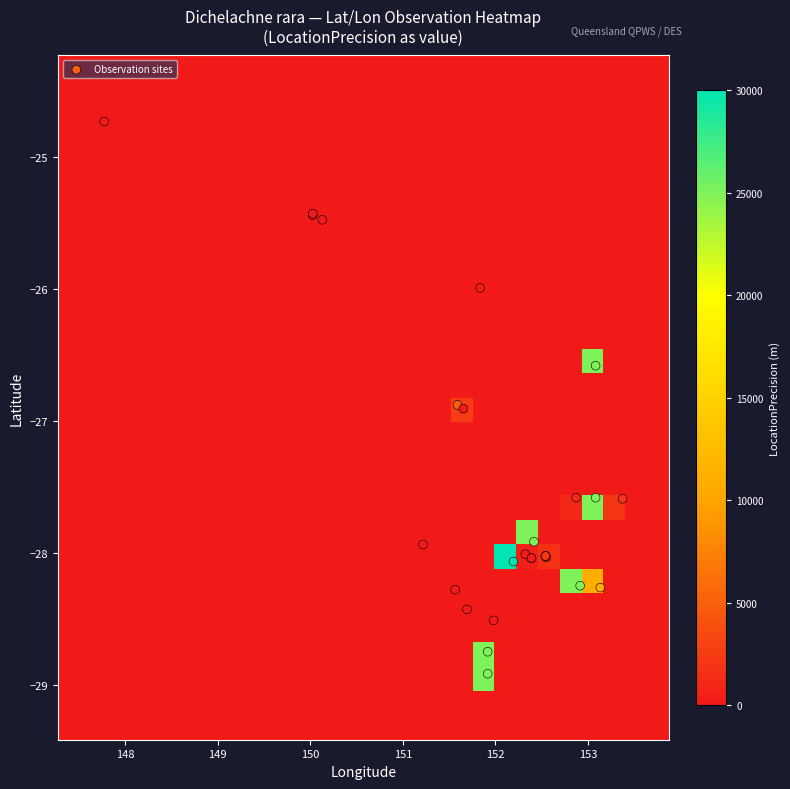

How many categories are shown in the chart?

28